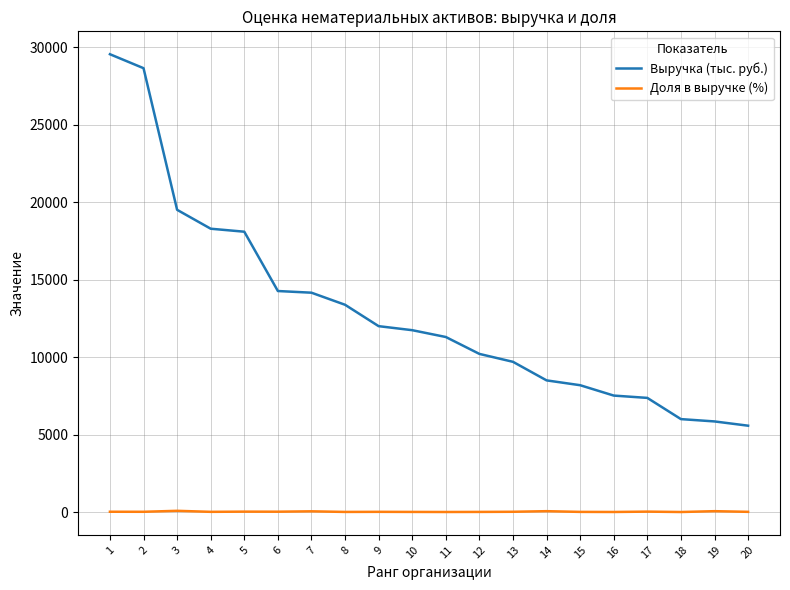

Which series has the largest total across all categories?

Выручка (тыс. руб.)